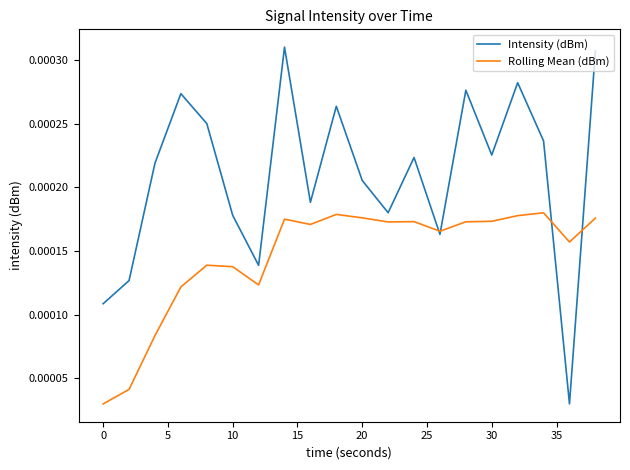

Rank the series by their average value, from lowest to highest.

Rolling Mean (dBm), Intensity (dBm)